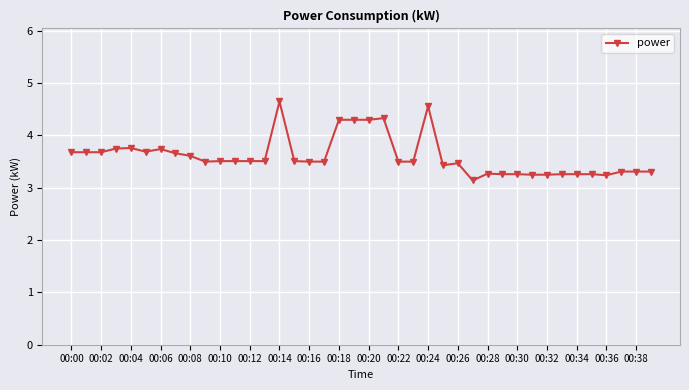

What is the value of the 23rd point from the left?

3.5